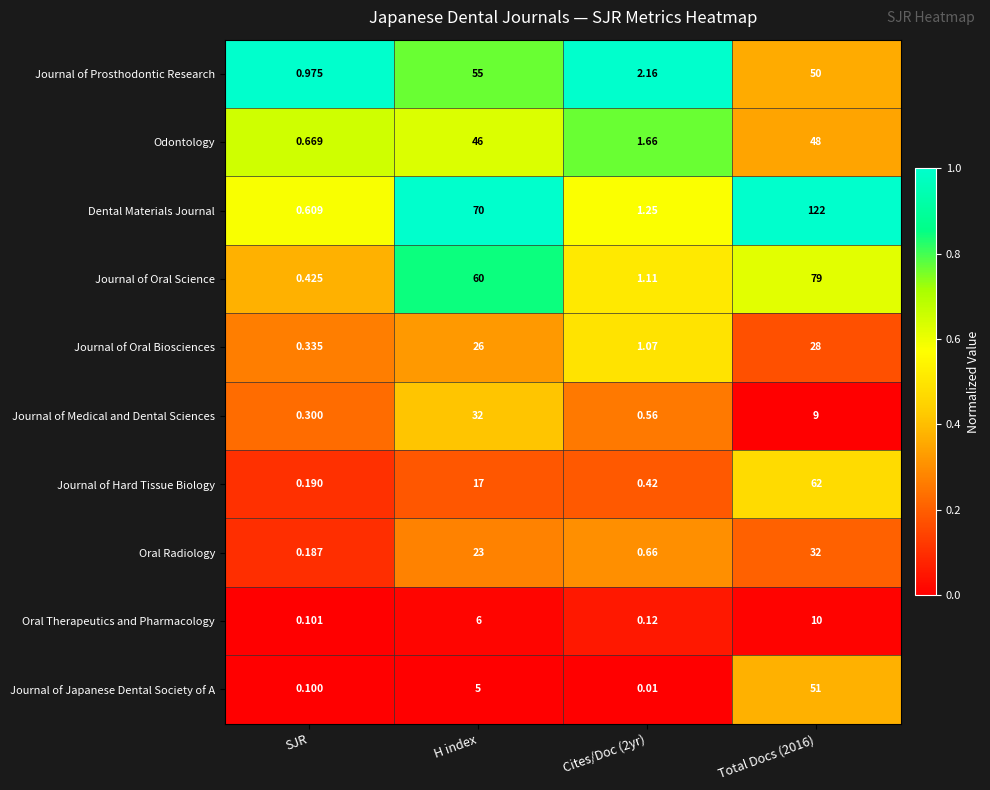

At which label is Oral Therapeutics and Pharmacology closest to 5?

H index